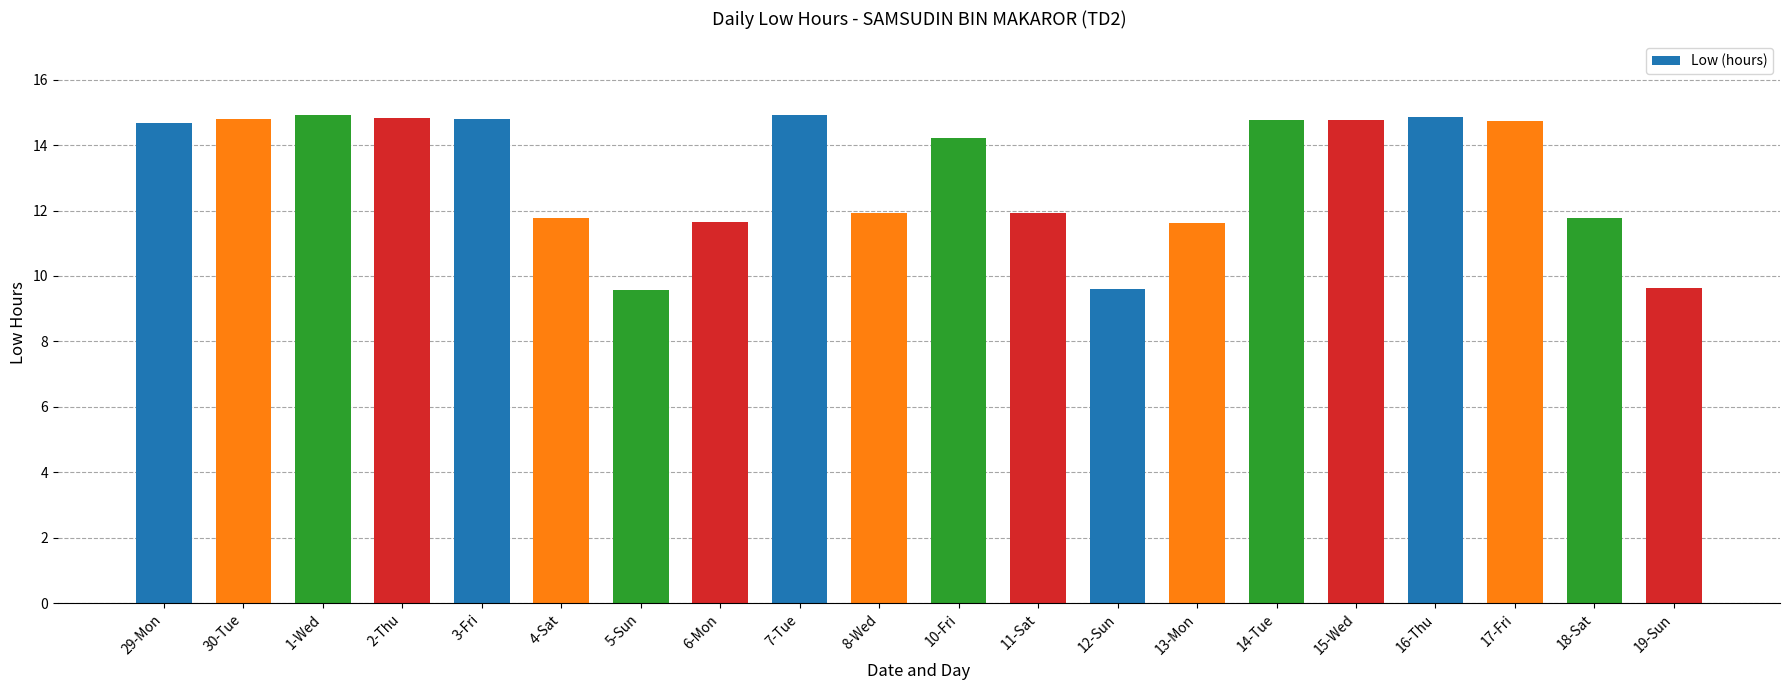

What position from the left is 10-Fri?

11